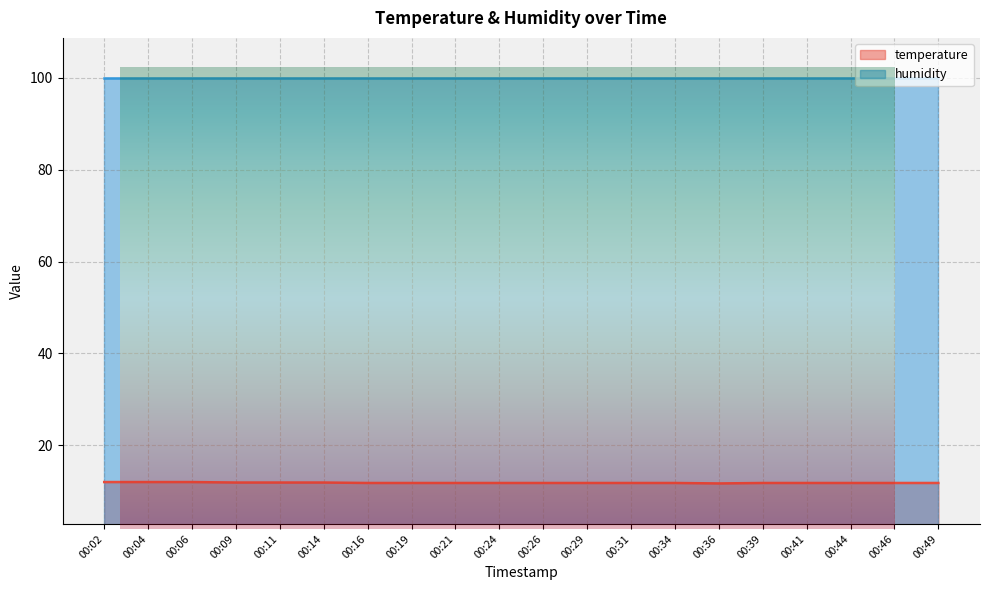

What is the difference between the maximum and minimum values?

0.3